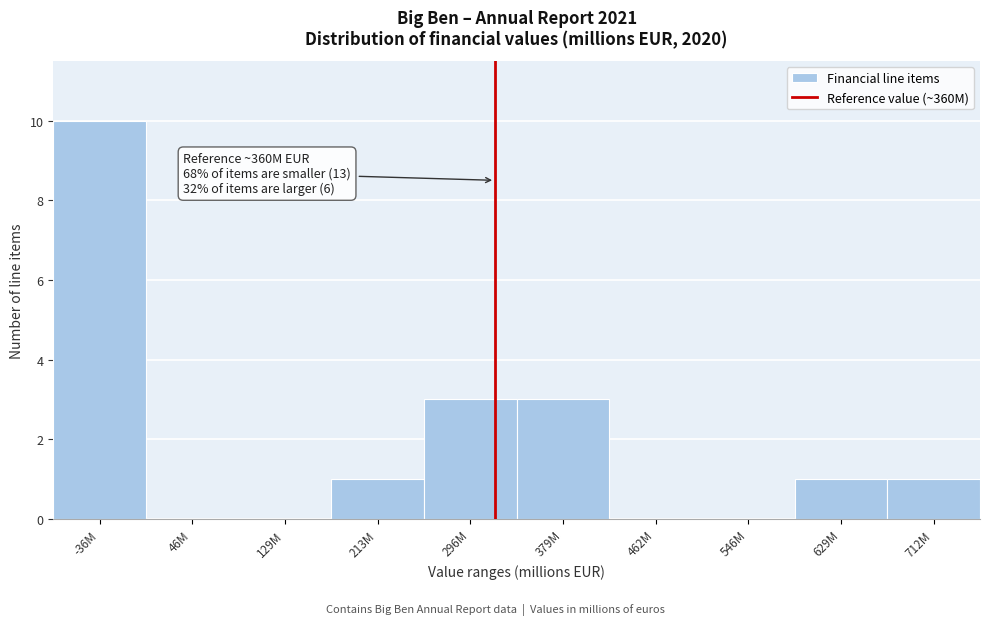

Reading left to right, what are all the values shown in this chart?

-36M=10	46M=0	129M=0	213M=1	296M=3	379M=3	462M=0	546M=0	629M=1	712M=1